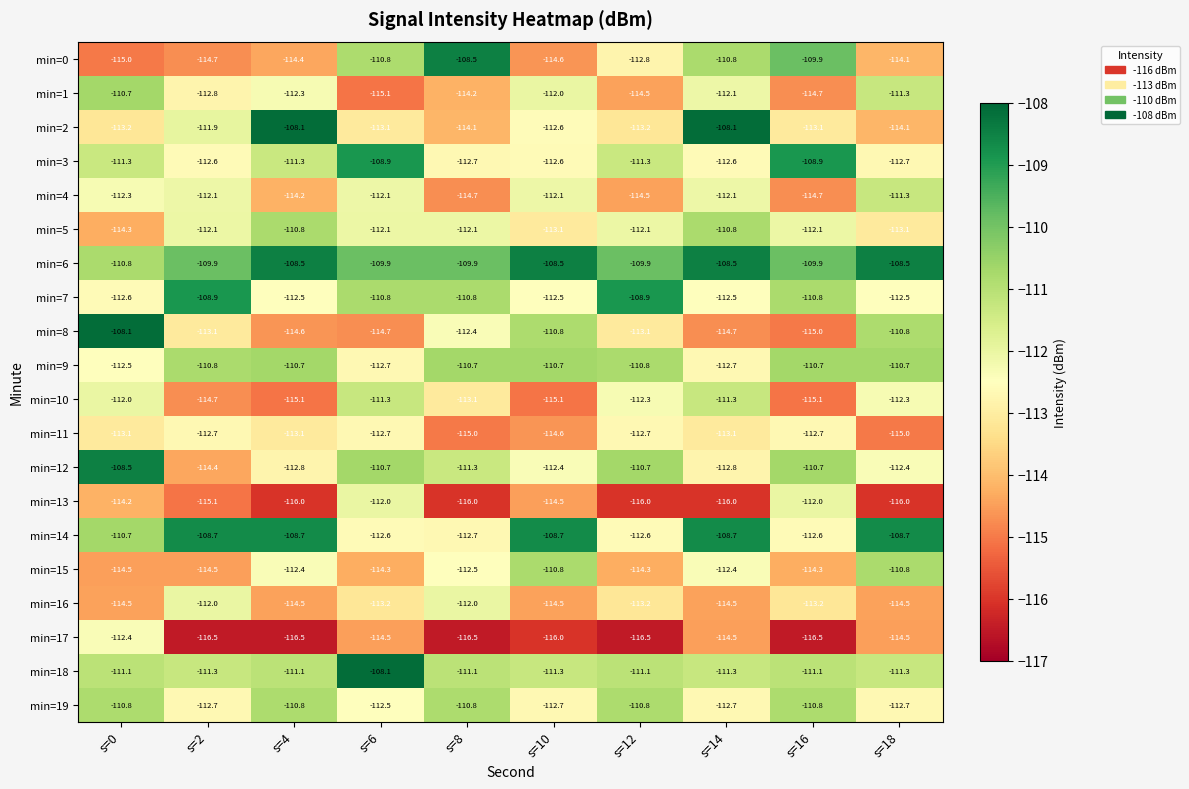

The min=18 series shows -111.1 at s=12. True or false?

True